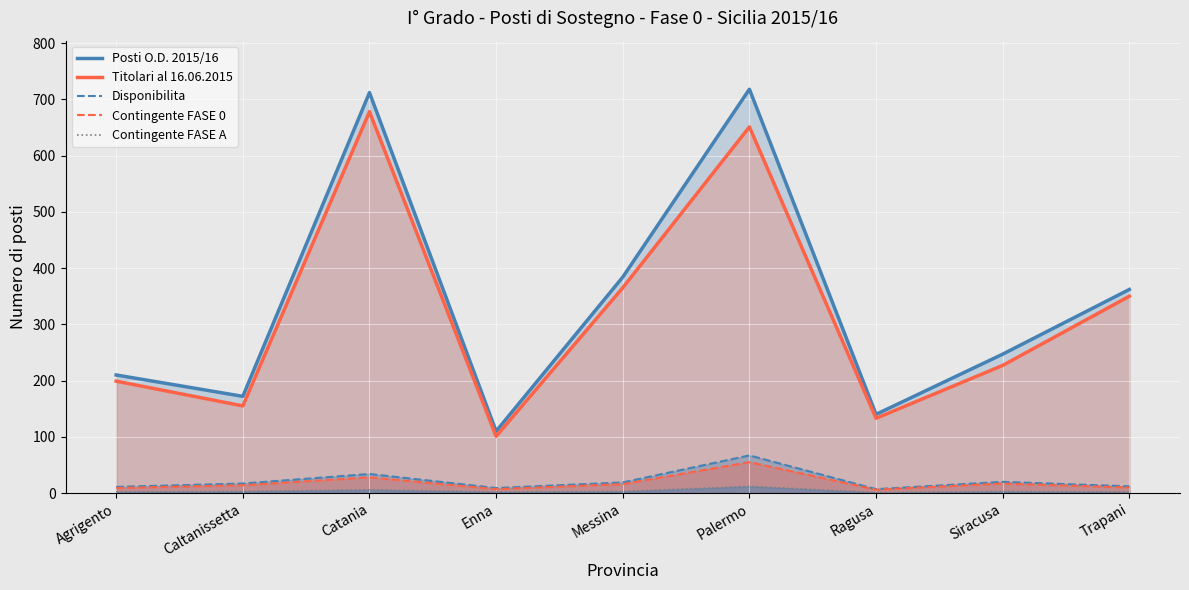

Reading right to left, what are all the values shown in this chart?

Posti O.D. 2015/16: Trapani=362	Siracusa=247	Ragusa=140	Palermo=718	Messina=384	Enna=110	Catania=712	Caltanissetta=172	Agrigento=210
Titolari al 16.06.2015: Trapani=350	Siracusa=227	Ragusa=133	Palermo=651	Messina=365	Enna=101	Catania=678	Caltanissetta=155	Agrigento=199
Disponibilita: Trapani=12	Siracusa=20	Ragusa=7	Palermo=67	Messina=19	Enna=9	Catania=34	Caltanissetta=17	Agrigento=11
Contingente FASE 0: Trapani=10	Siracusa=17	Ragusa=6	Palermo=55	Messina=16	Enna=7	Catania=28	Caltanissetta=14	Agrigento=9
Contingente FASE A: Trapani=2	Siracusa=3	Ragusa=1	Palermo=12	Messina=3	Enna=2	Catania=6	Caltanissetta=3	Agrigento=2